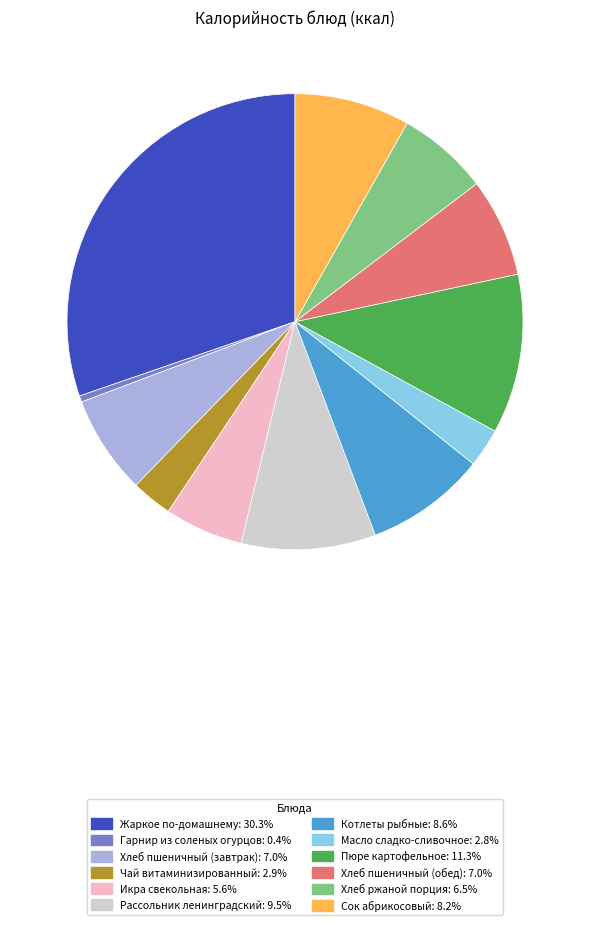

True or false: Пюре картофельное accounts for 11% of the total.

True